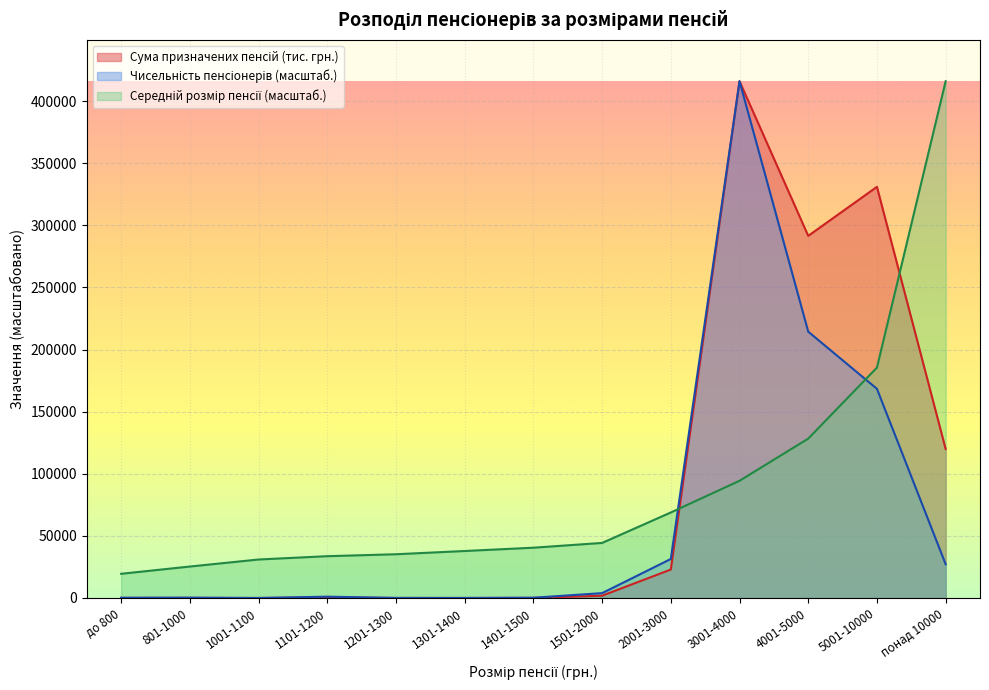

The value of Чисельність пенсіонерів at до 800 is 222.2. True or false?

True